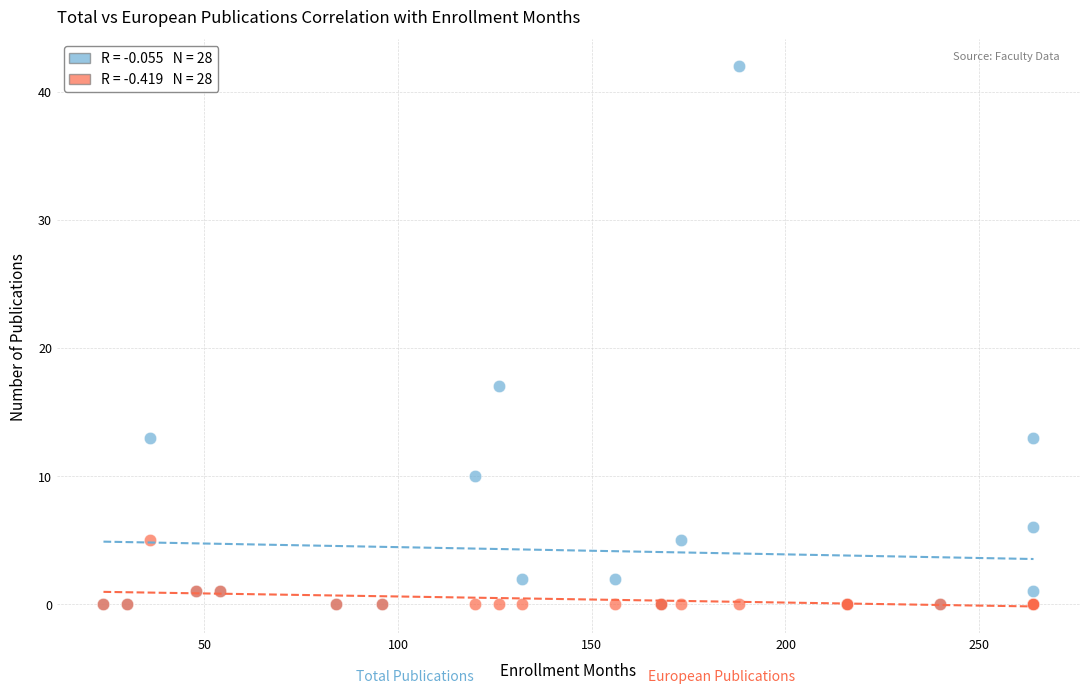

Across all series, what Y value is closest to 21?

17